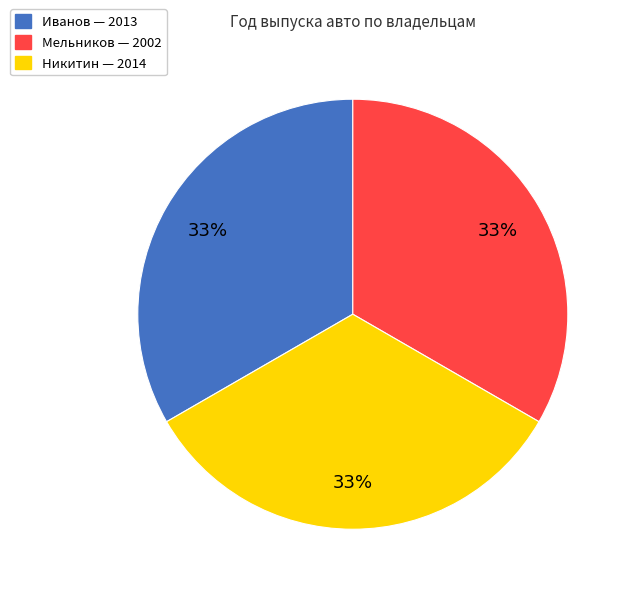

Is there any slice that represents more than half of the pie?

No